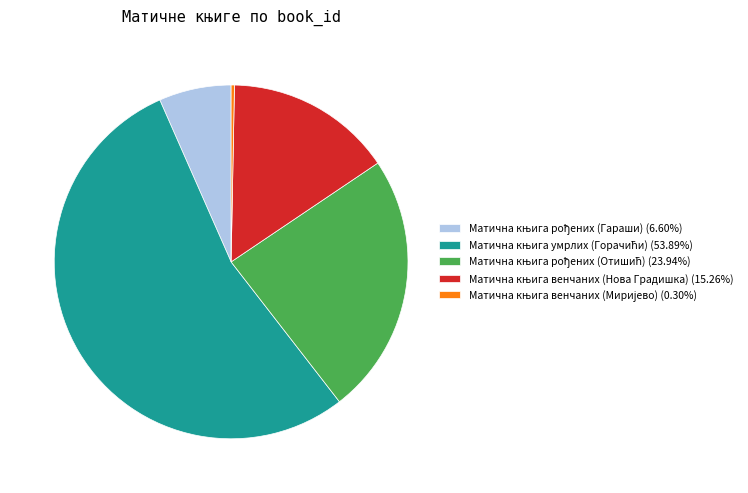

Does any single category account for the majority?

Yes